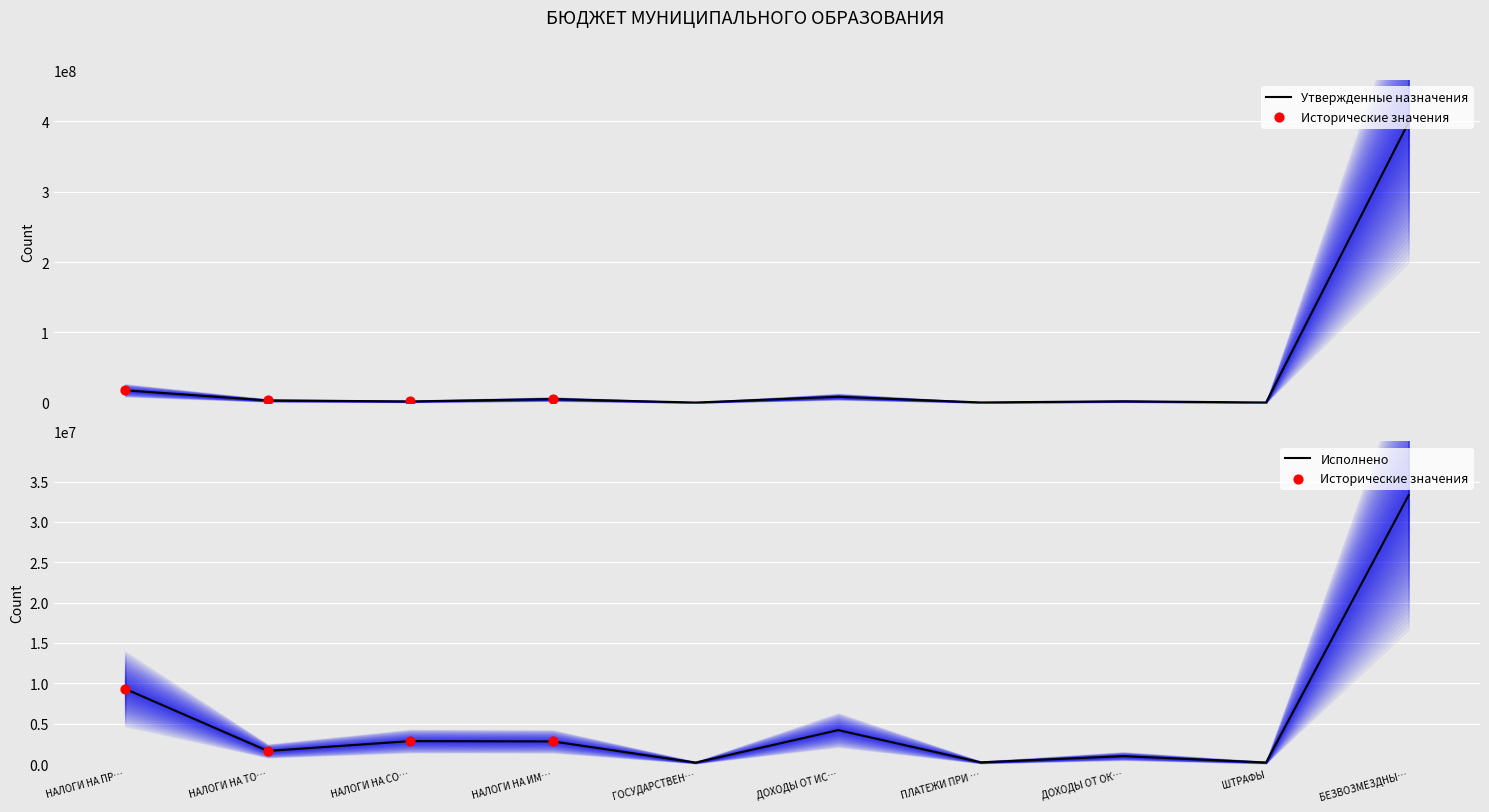

Which series reaches the minimum Y coordinate?

Исполнено